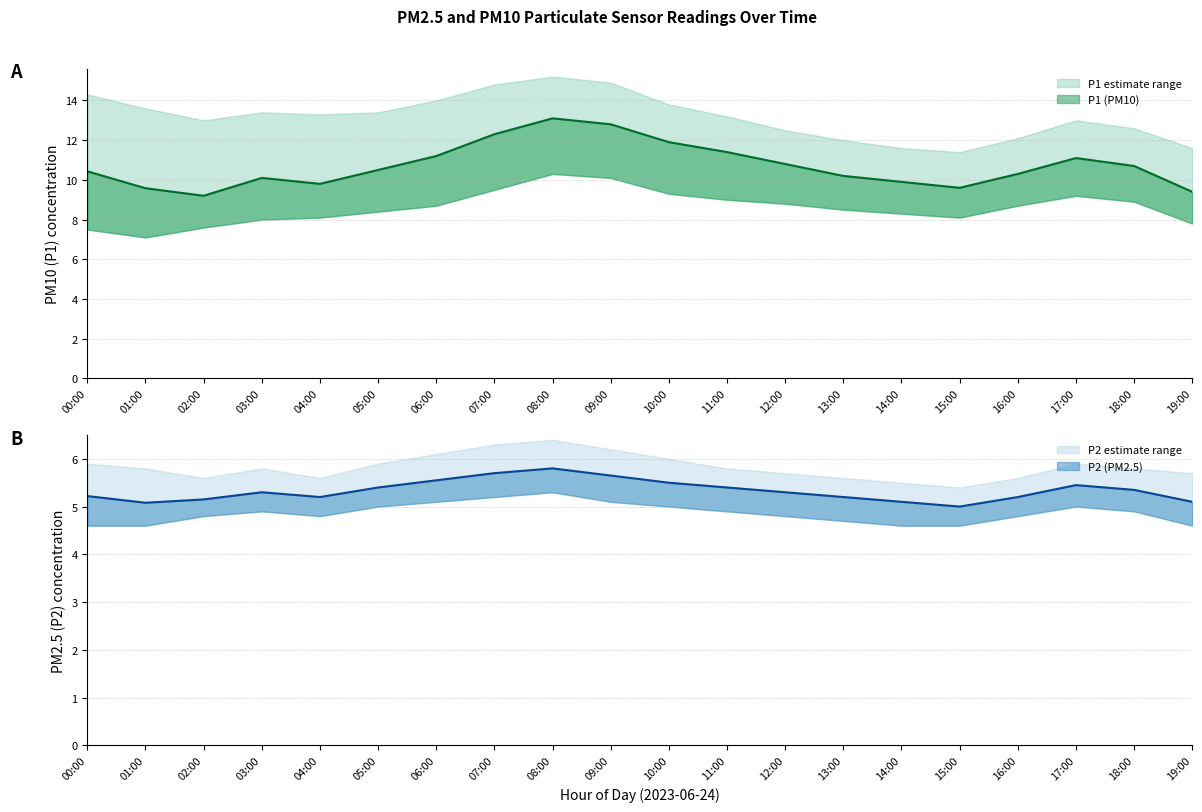

Reading left to right, list all the values displayed in this chart.

P1: 00:00=10.4	01:00=9.6	02:00=9.2	03:00=10.1	04:00=9.8	05:00=10.5	06:00=11.2	07:00=12.3	08:00=13.1	09:00=12.8	10:00=11.9	11:00=11.4	12:00=10.8	13:00=10.2	14:00=9.9	15:00=9.6	16:00=10.3	17:00=11.1	18:00=10.7	19:00=9.4
P1_upper: 00:00=14.3	01:00=13.6	02:00=13.0	03:00=13.4	04:00=13.3	05:00=13.4	06:00=14.0	07:00=14.8	08:00=15.2	09:00=14.9	10:00=13.8	11:00=13.2	12:00=12.5	13:00=12.0	14:00=11.6	15:00=11.4	16:00=12.1	17:00=13.0	18:00=12.6	19:00=11.6
P1_lower: 00:00=7.5	01:00=7.1	02:00=7.6	03:00=8.0	04:00=8.1	05:00=8.4	06:00=8.7	07:00=9.5	08:00=10.3	09:00=10.1	10:00=9.3	11:00=9.0	12:00=8.8	13:00=8.5	14:00=8.3	15:00=8.1	16:00=8.7	17:00=9.2	18:00=8.9	19:00=7.8
P2: 00:00=5.2	01:00=5.1	02:00=5.2	03:00=5.3	04:00=5.2	05:00=5.4	06:00=5.5	07:00=5.7	08:00=5.8	09:00=5.7	10:00=5.5	11:00=5.4	12:00=5.3	13:00=5.2	14:00=5.1	15:00=5.0	16:00=5.2	17:00=5.5	18:00=5.3	19:00=5.1
P2_upper: 00:00=5.9	01:00=5.8	02:00=5.6	03:00=5.8	04:00=5.6	05:00=5.9	06:00=6.1	07:00=6.3	08:00=6.4	09:00=6.2	10:00=6.0	11:00=5.8	12:00=5.7	13:00=5.6	14:00=5.5	15:00=5.4	16:00=5.6	17:00=5.9	18:00=5.8	19:00=5.7
P2_lower: 00:00=4.6	01:00=4.6	02:00=4.8	03:00=4.9	04:00=4.8	05:00=5.0	06:00=5.1	07:00=5.2	08:00=5.3	09:00=5.1	10:00=5.0	11:00=4.9	12:00=4.8	13:00=4.7	14:00=4.6	15:00=4.6	16:00=4.8	17:00=5.0	18:00=4.9	19:00=4.6